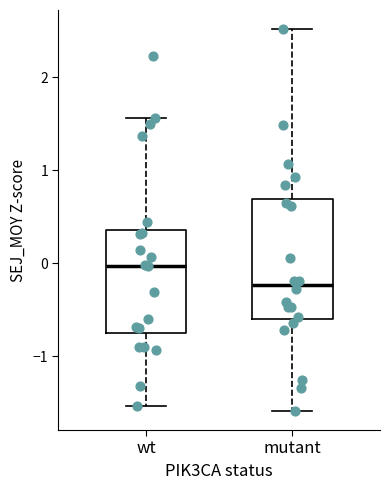

Reading left to right, read every box against the y-axis: the position of its median line, the range the box covers, and the ends of its whiskers. The values are not printed on the chart, so give them approximately, as read against the axis.

wt: median 0.0, box -0.8 to 0.4, whiskers -1.5 to 1.6
mutant: median -0.2, box -0.6 to 0.7, whiskers -1.6 to 2.5